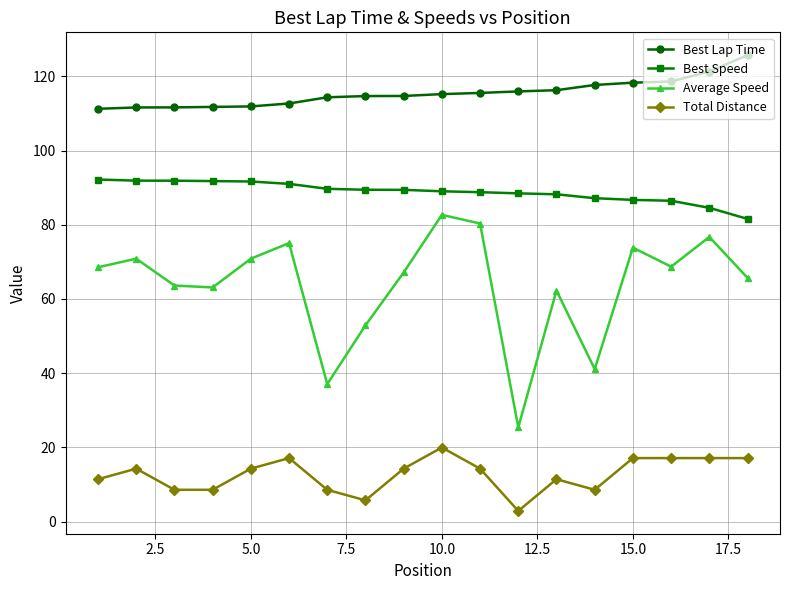

Which series has the largest range (max minus min)?

Average Speed